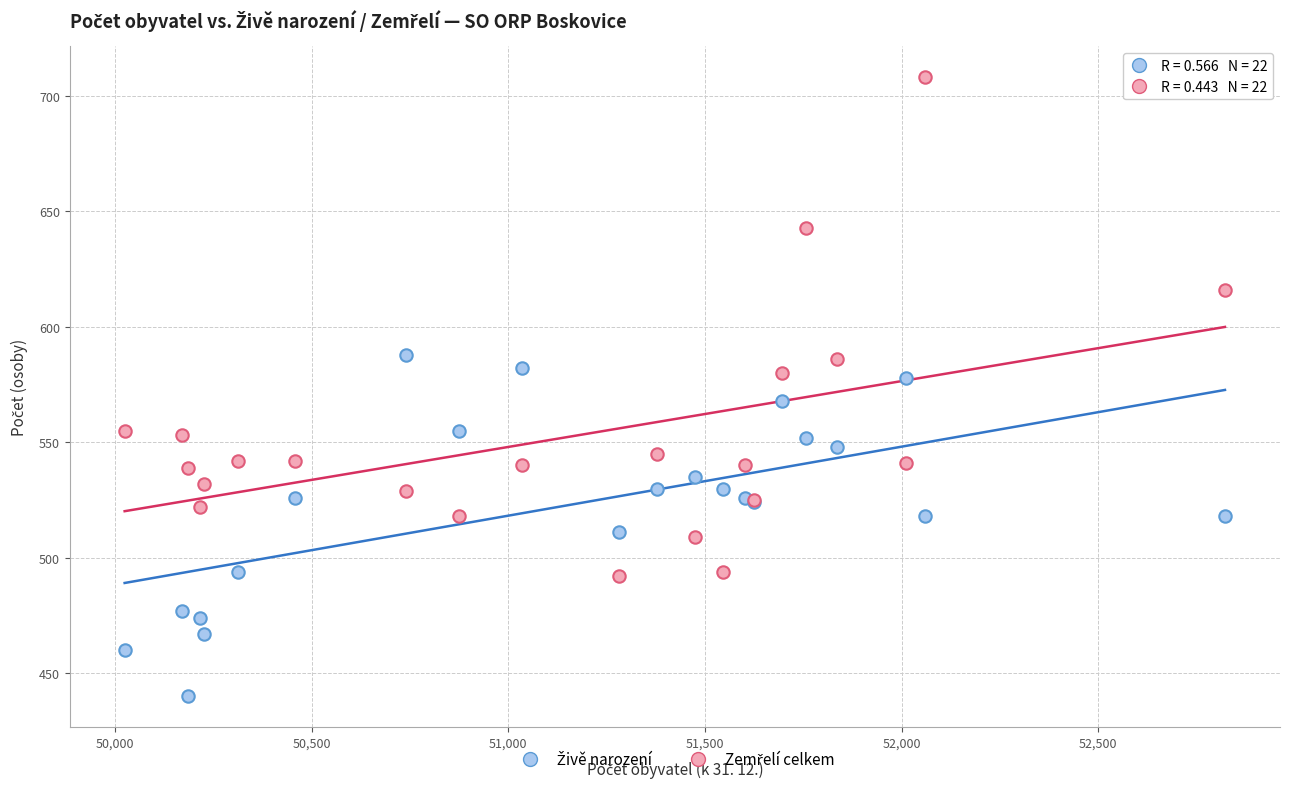

What is the X range (max minus min) for the scatter plot?

2797